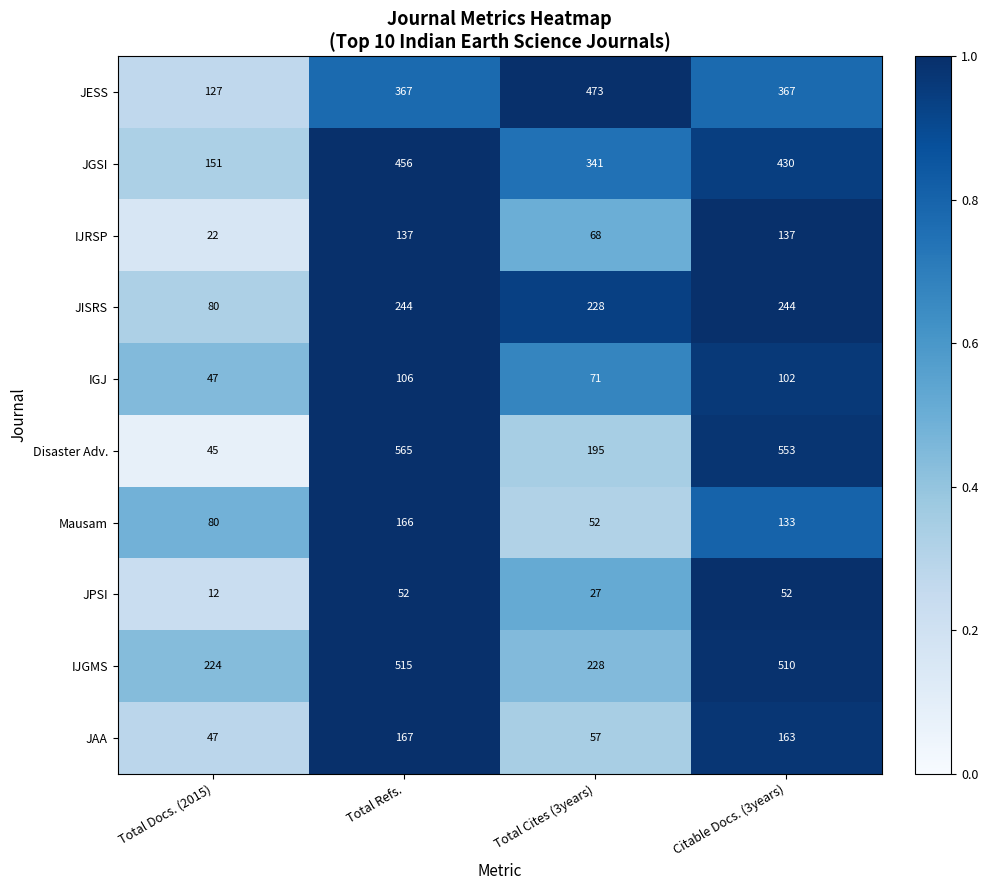

Which category has the lowest value in the Mausam series?

Total Cites (3years)